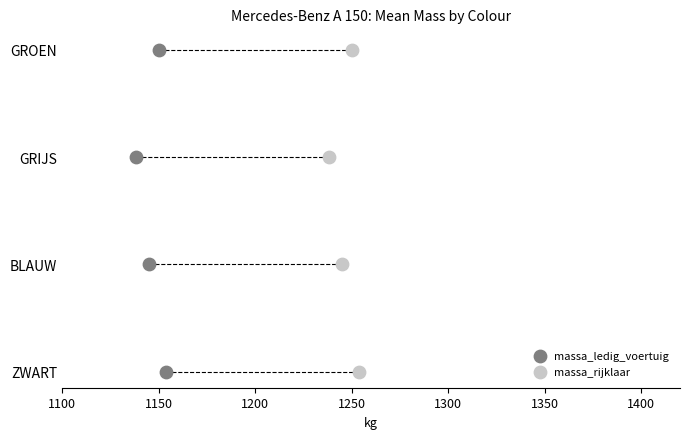

Which series has the widest spread of Y values?

massa_ledig_voertuig